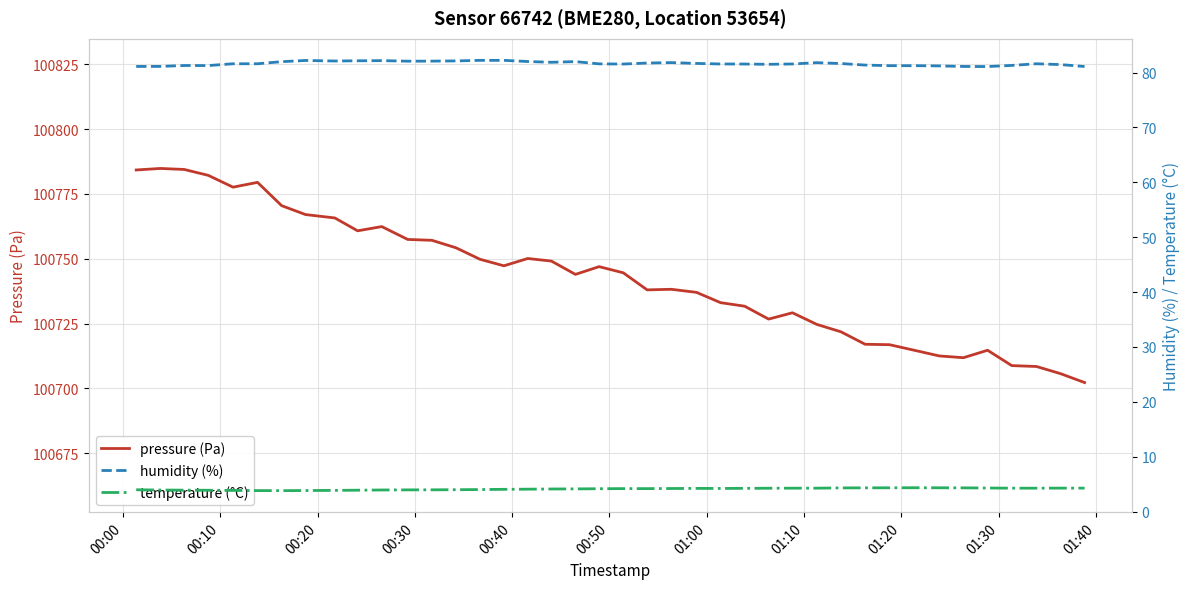

What is the maximum value for pressure (Pa)?

100784.9